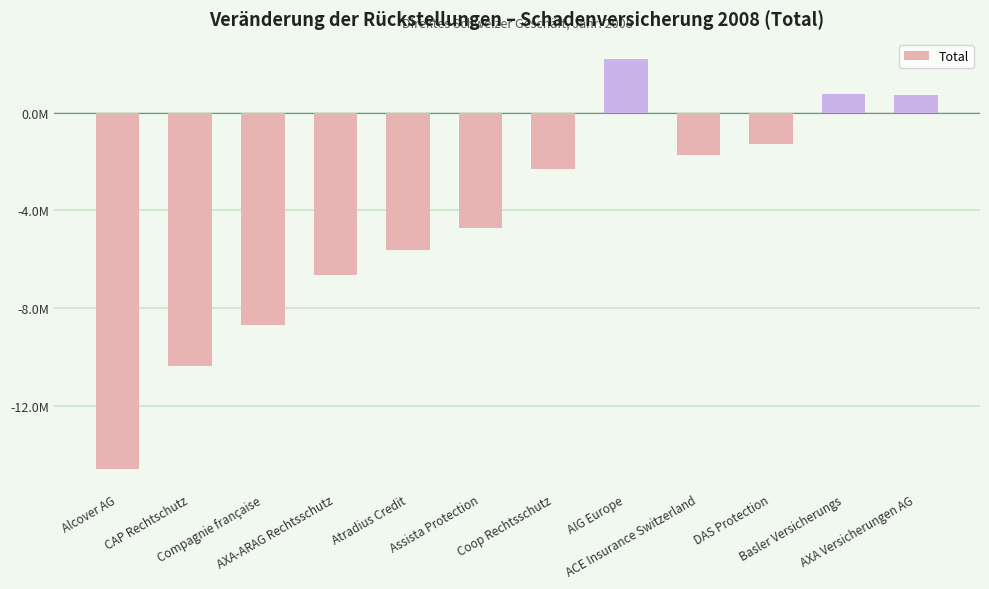

What is the sum of the values at Assista Protection and Atradius Credit?

-10327656